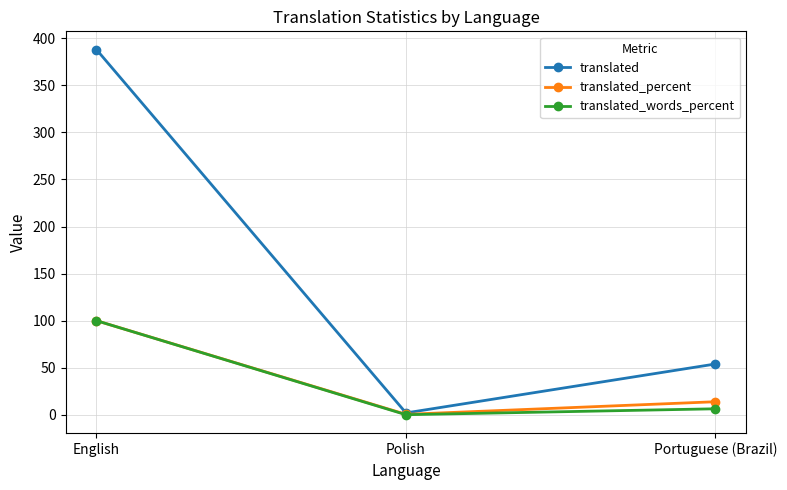

List the labels in order of translated_percent value, largest first.

English, Portuguese (Brazil), Polish